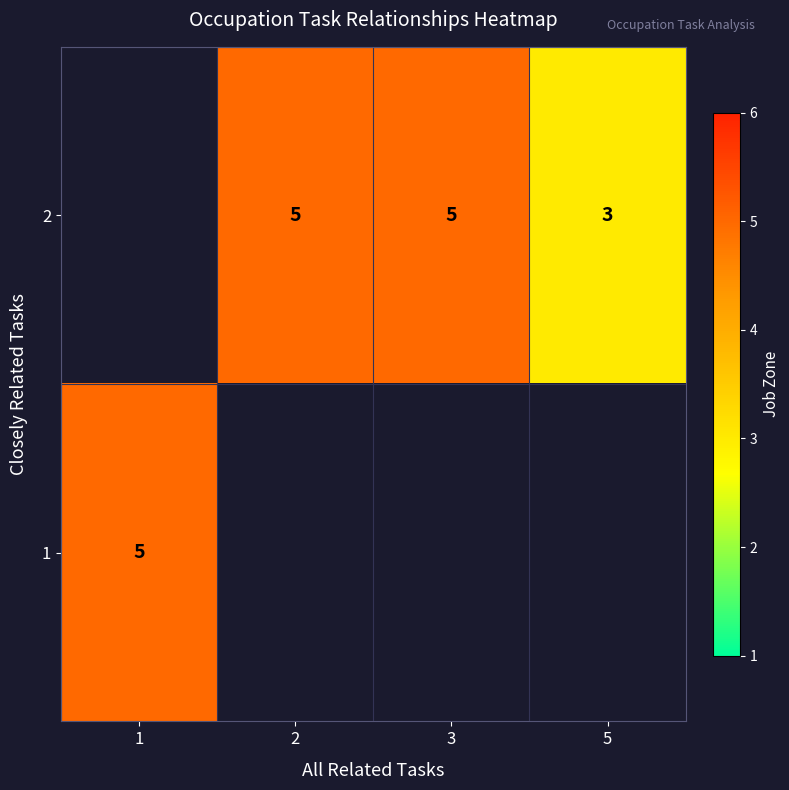

Which category has the highest value across all series?

2